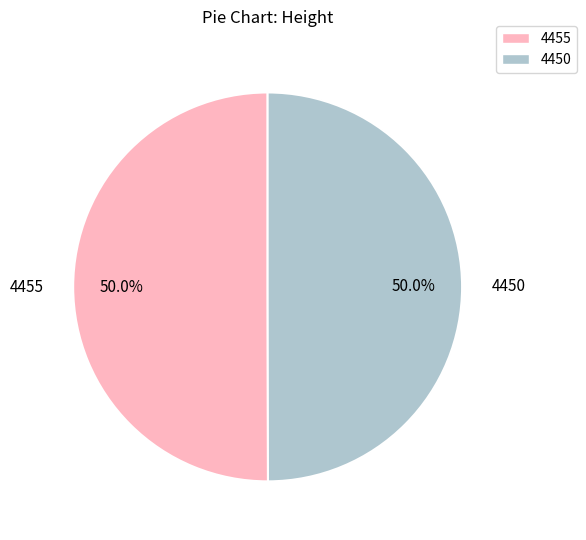

To the nearest percent, what portion does 4455 represent?

50%